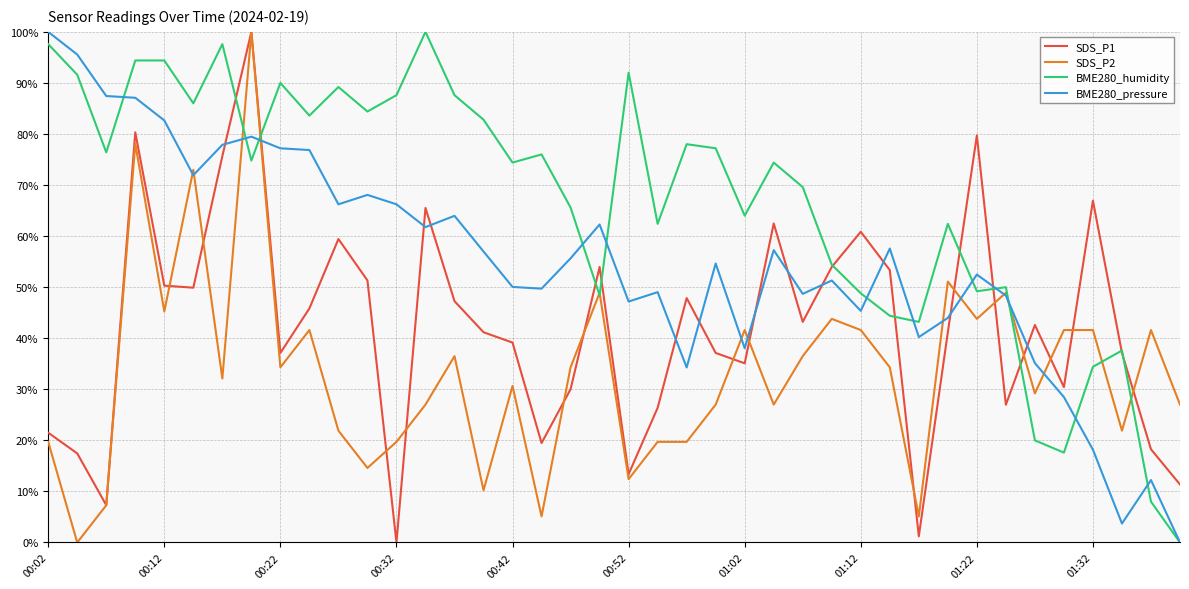

What is the average value of the SDS_P1 series?

42.1